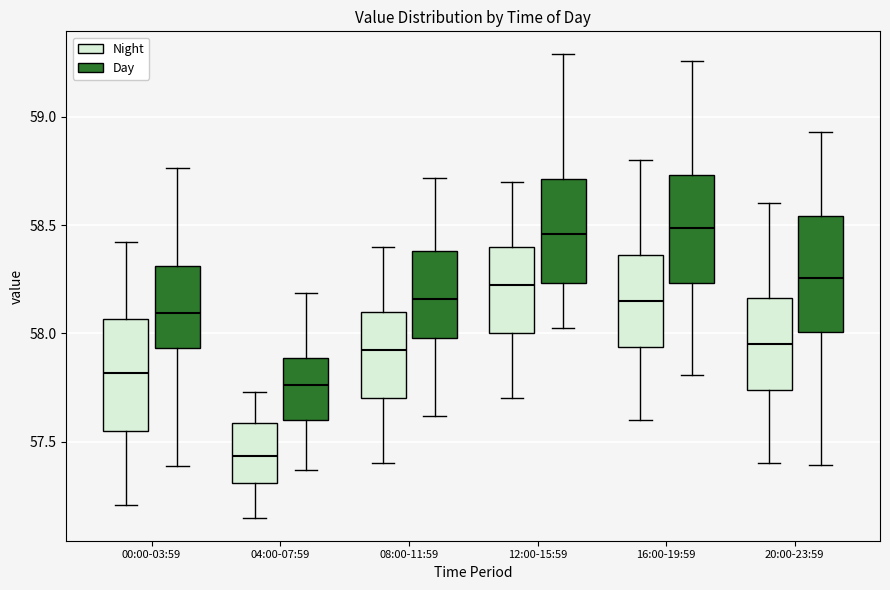

Reading left to right, read every box against the y-axis: the position of its median line, the range the box covers, and the ends of its whiskers. The values are not printed on the chart, so give them approximately, as read against the axis.

00:00-03:59 (Night): median 57.80, box 57.55 to 58.05, whiskers 57.20 to 58.40
00:00-03:59 (Day): median 58.10, box 57.95 to 58.30, whiskers 57.40 to 58.75
04:00-07:59 (Night): median 57.45, box 57.30 to 57.60, whiskers 57.15 to 57.75
04:00-07:59 (Day): median 57.75, box 57.60 to 57.90, whiskers 57.35 to 58.20
08:00-11:59 (Night): median 57.95, box 57.70 to 58.10, whiskers 57.40 to 58.40
08:00-11:59 (Day): median 58.15, box 58.00 to 58.40, whiskers 57.60 to 58.70
12:00-15:59 (Night): median 58.25, box 58.00 to 58.40, whiskers 57.70 to 58.70
12:00-15:59 (Day): median 58.45, box 58.25 to 58.70, whiskers 58.05 to 59.30
16:00-19:59 (Night): median 58.15, box 57.95 to 58.35, whiskers 57.60 to 58.80
16:00-19:59 (Day): median 58.50, box 58.25 to 58.75, whiskers 57.80 to 59.25
20:00-23:59 (Night): median 57.95, box 57.75 to 58.15, whiskers 57.40 to 58.60
20:00-23:59 (Day): median 58.25, box 58.00 to 58.55, whiskers 57.40 to 58.95